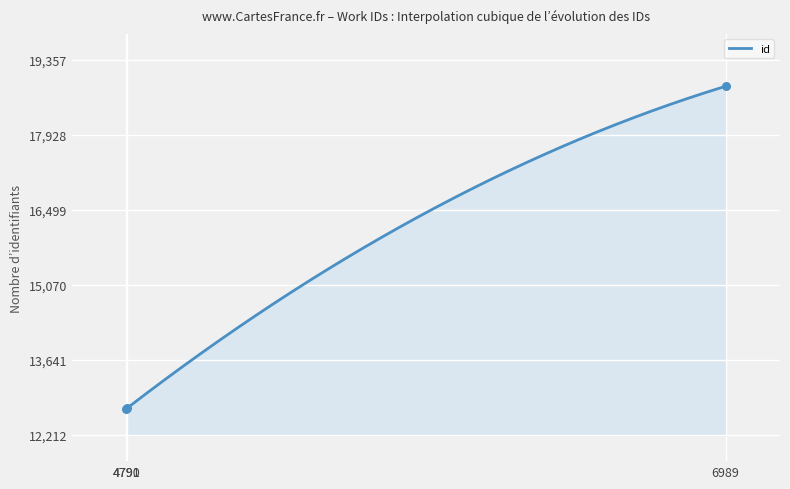

What is the ratio of the value at 4791 to the value at 4790?

1.0